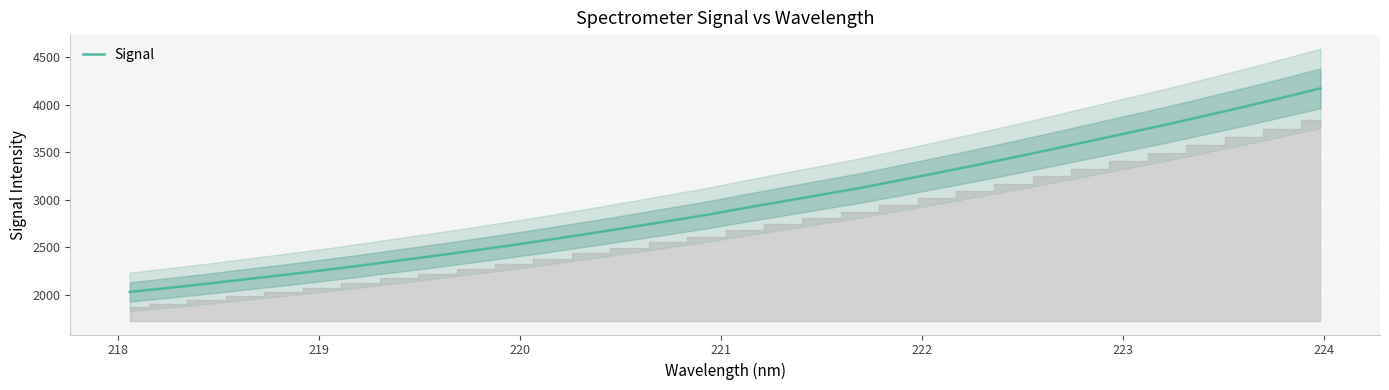

How many values are below 2913?

16